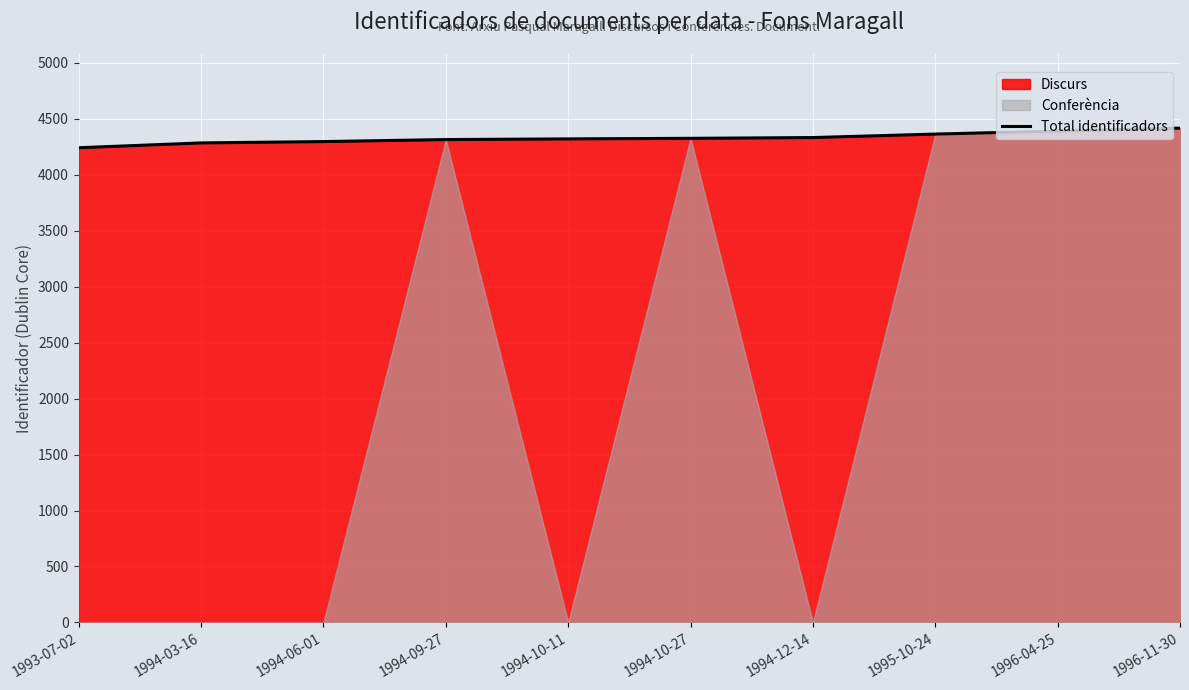

Rank the categories by value from highest to lowest.

1996-11-30, 1996-04-25, 1995-10-24, 1994-12-14, 1994-10-27, 1994-10-11, 1994-09-27, 1994-06-01, 1994-03-16, 1993-07-02